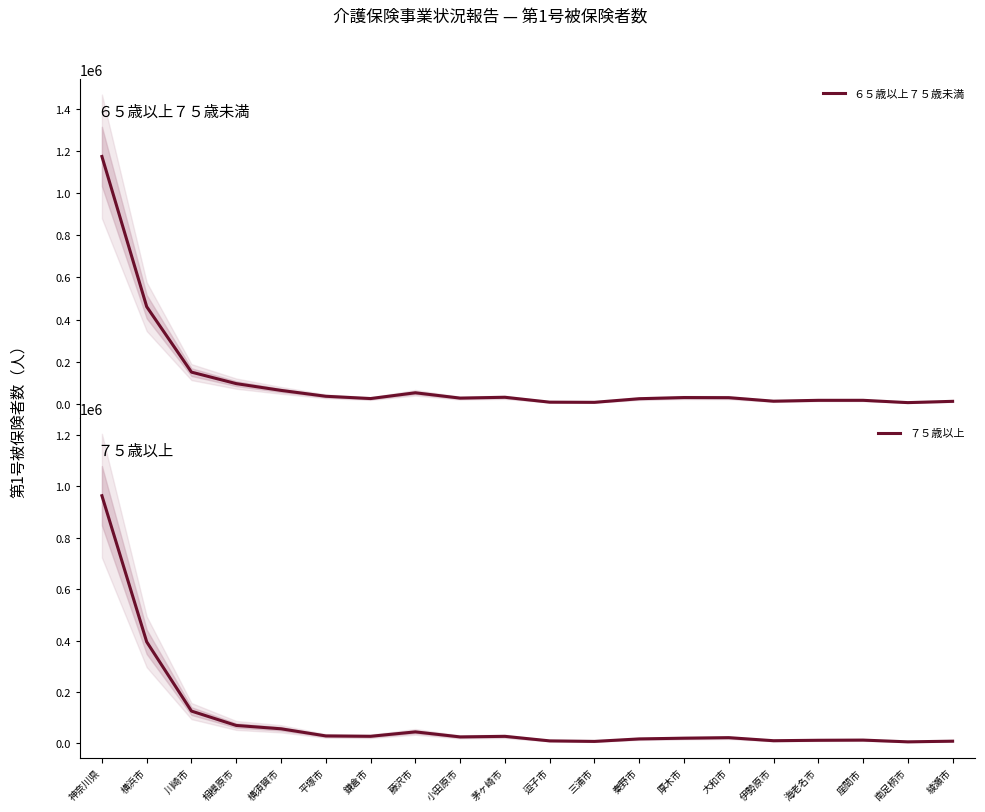

What are all the series names shown in the legend?

６５歳以上７５歳未満, ７５歳以上